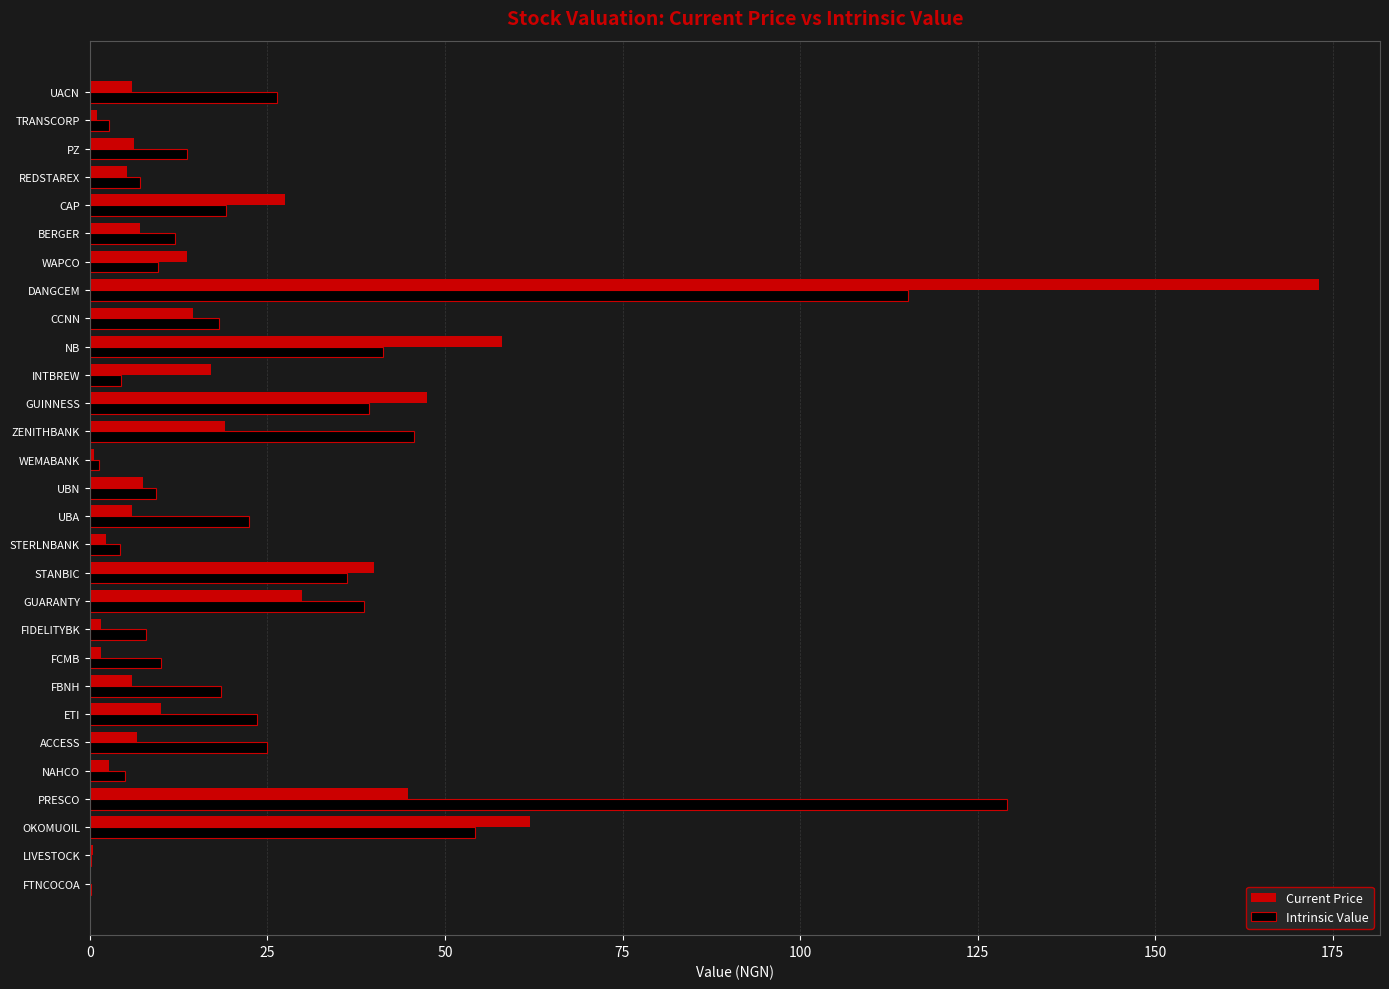

Which series has the largest range (max minus min)?

Current Price